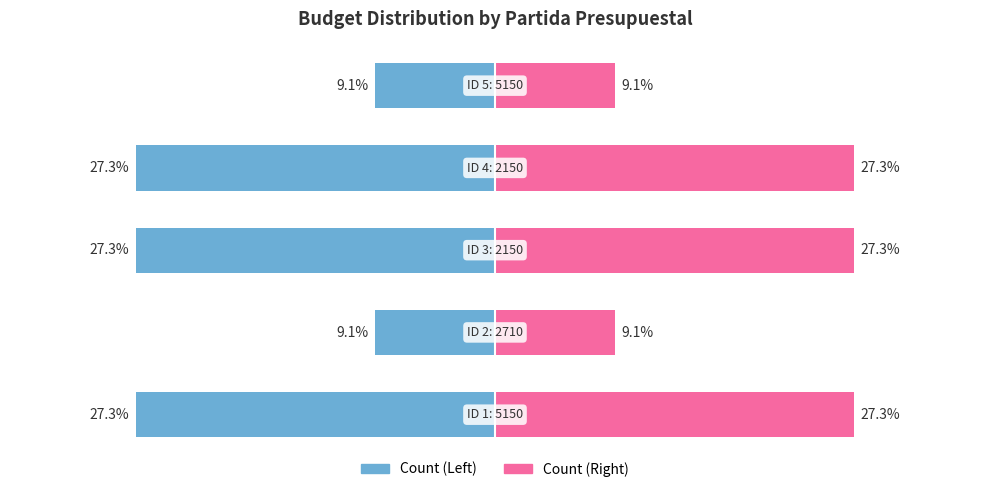

What is the approximate value of Right at 5150?

3